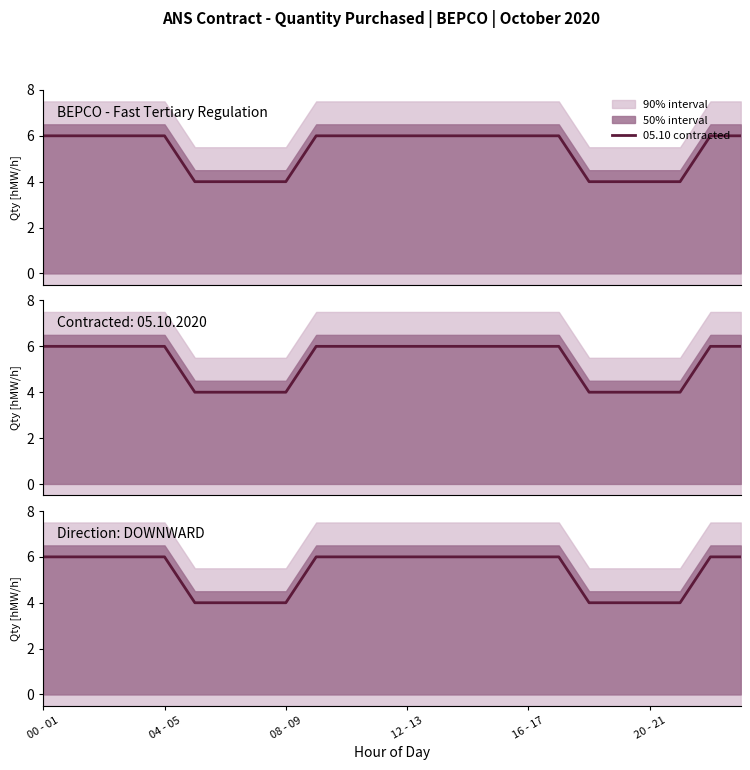

The chart shows a value of 6 at 12 - 13. True or false?

True